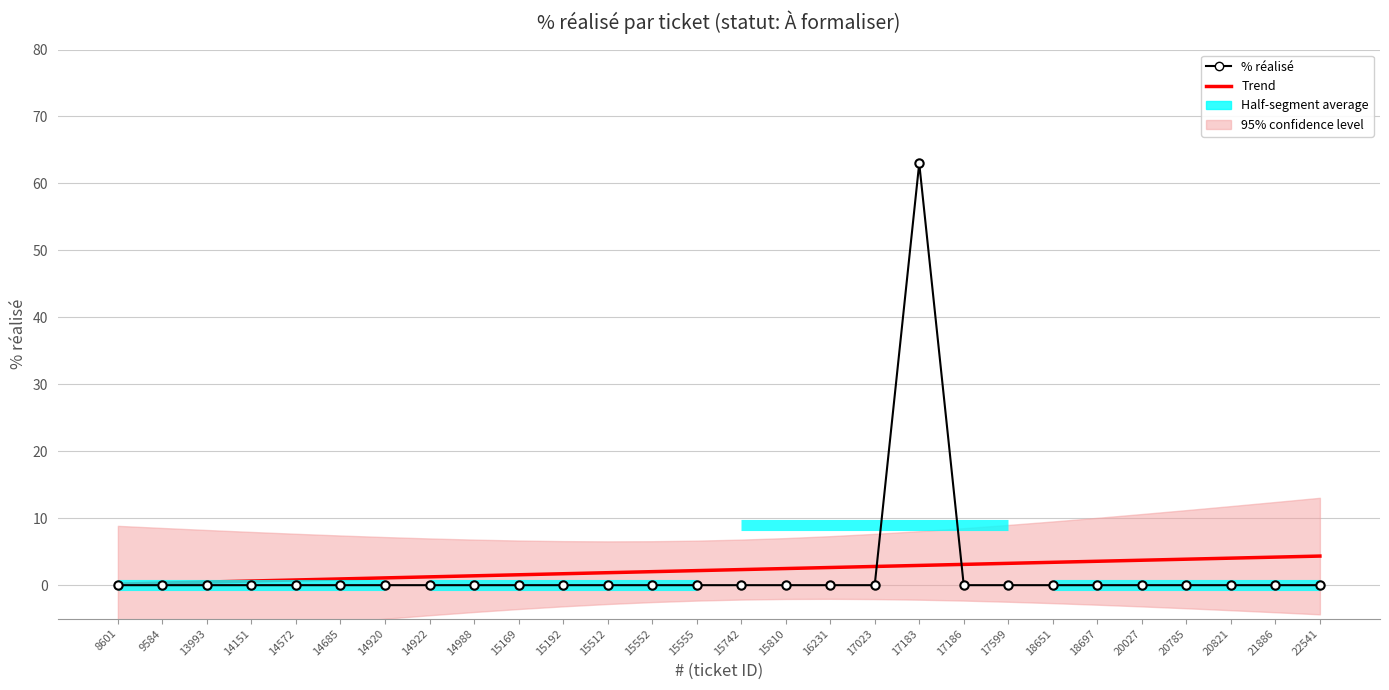

Is the value of % réalisé at 14151 greater than the value of Trend at 15512?

No